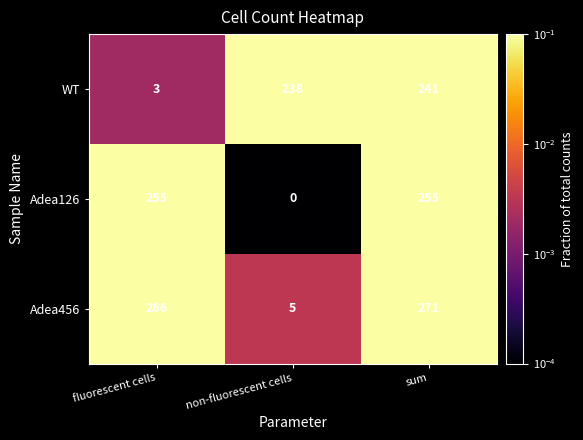

What is the total value across all series at fluorescent cells?

524